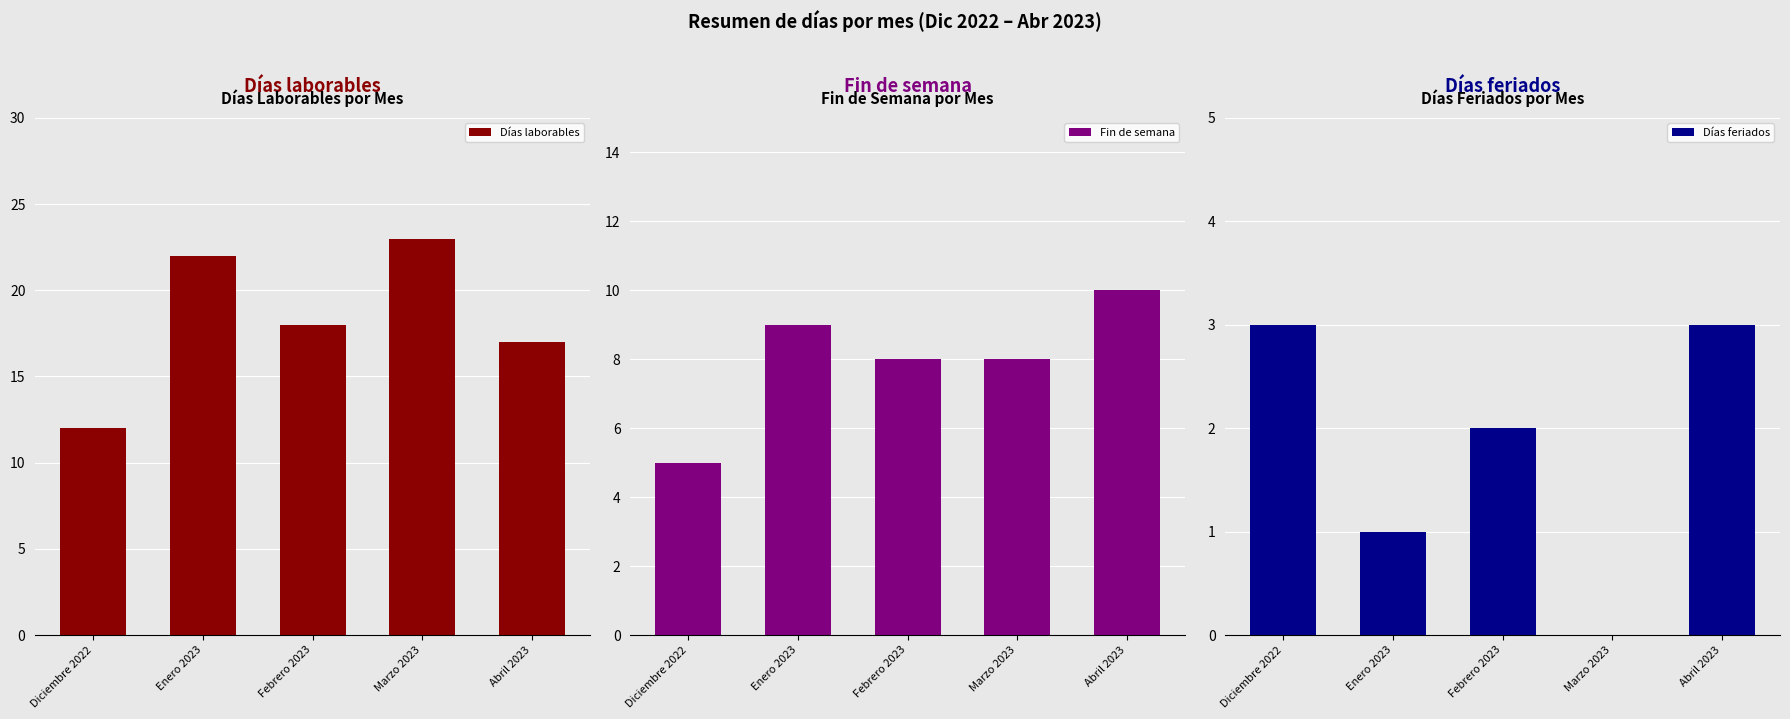

Where is Fin de semana nearest to the value 7?

Febrero 2023